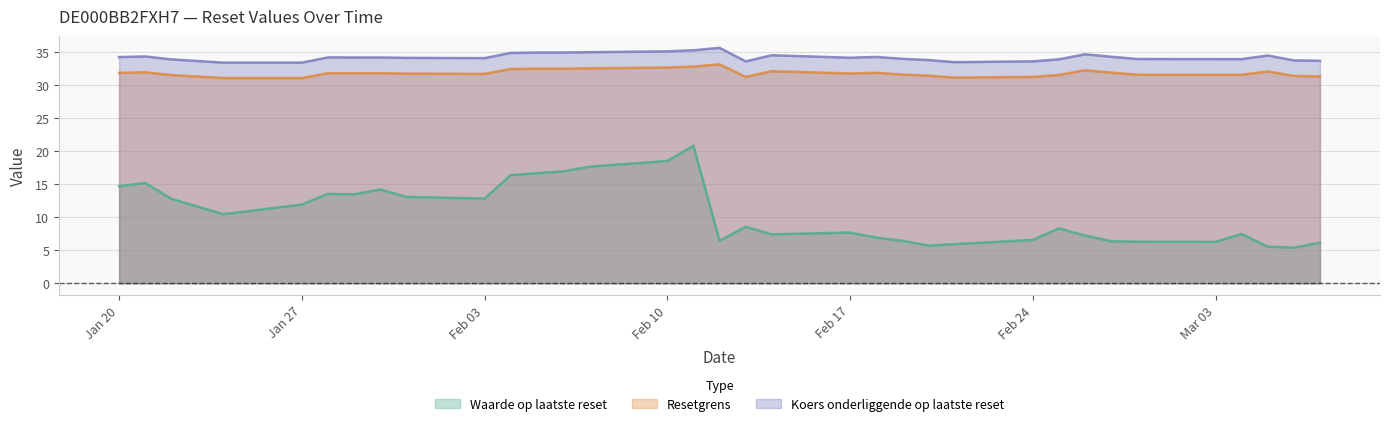

True or false: Waarde op laatste reset and Koers onderliggende op laatste reset intersect in this chart.

False